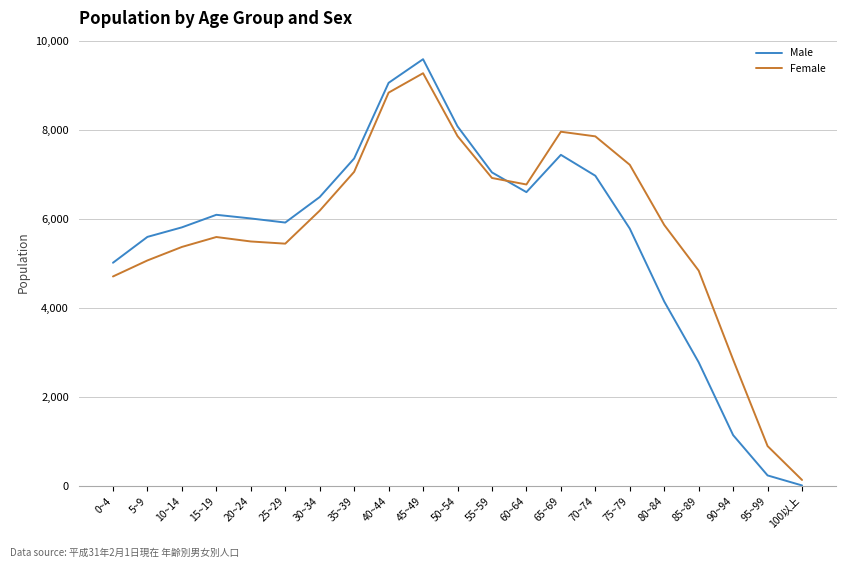

The value of Female at 5~9 is 7188. True or false?

False